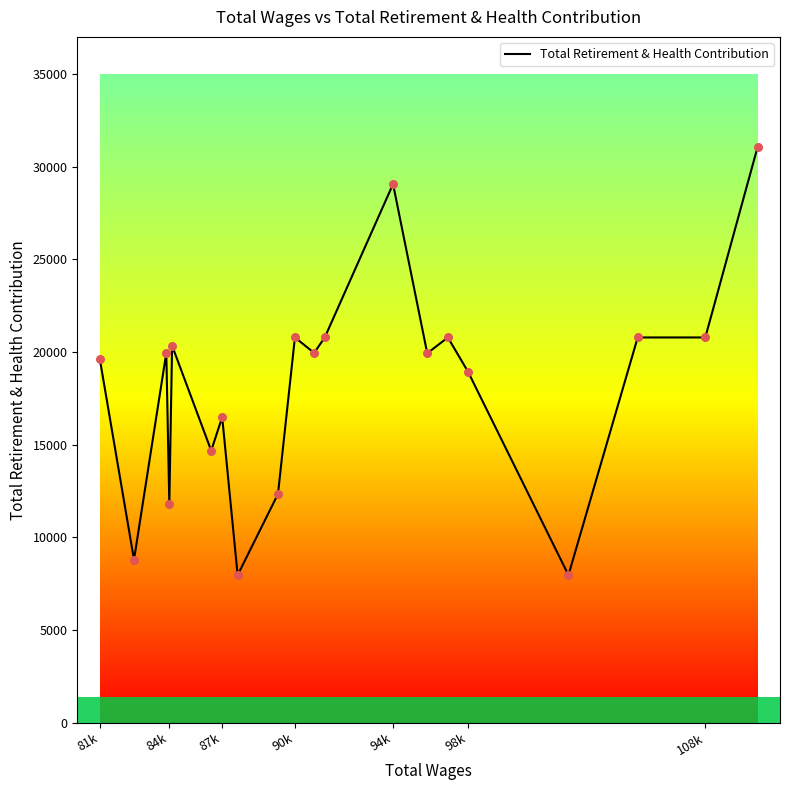

What is the greatest value displayed?

31048